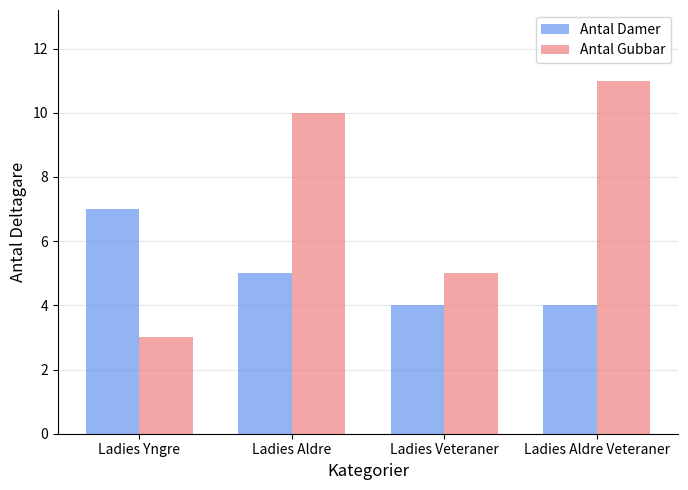

The Antal Gubbar series shows 10 at Ladies Aldre. True or false?

True